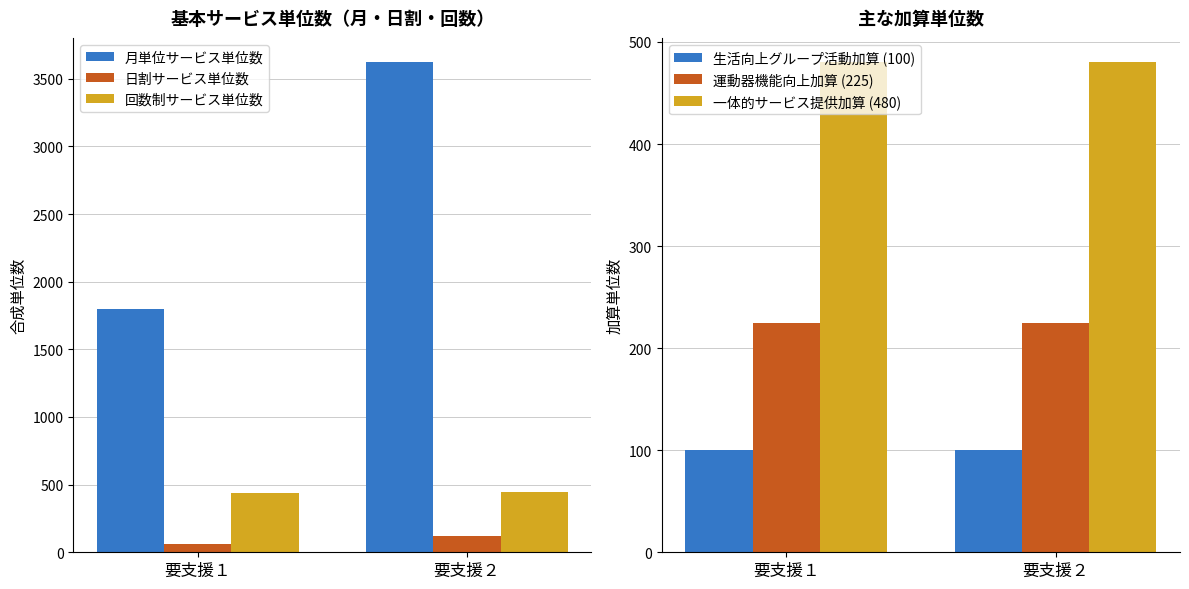

Which has a higher value, 要支援１ or 要支援２?

要支援２